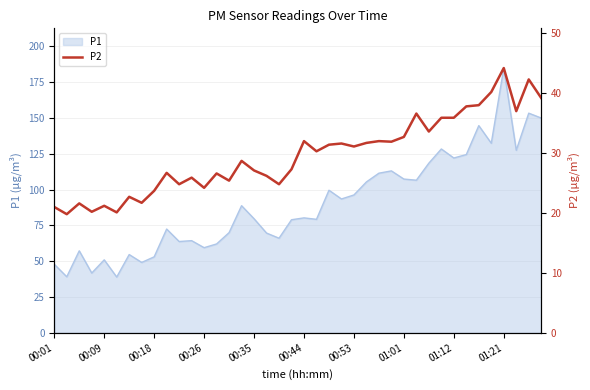

What position from the left is 39?

40